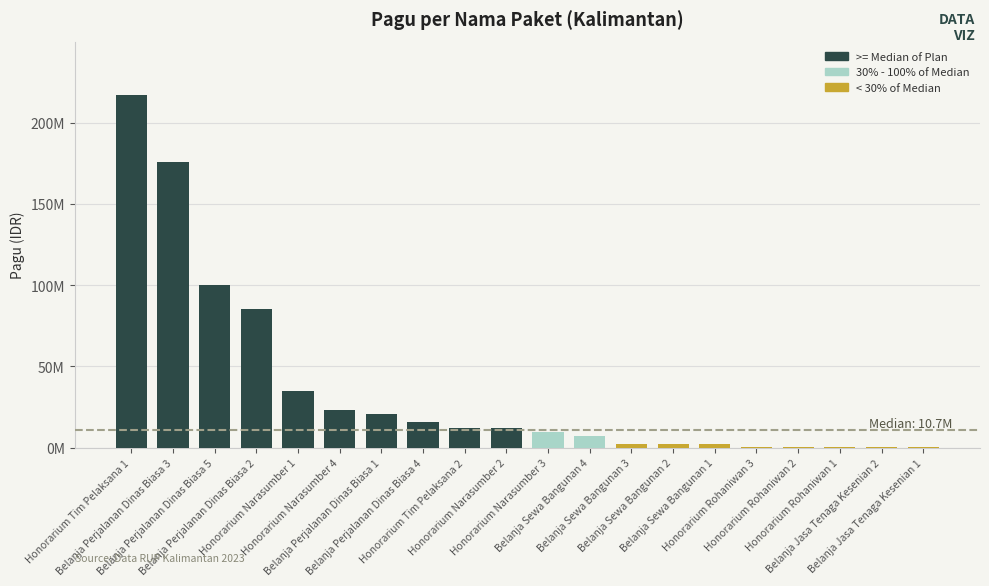

Are the bars horizontal?

No